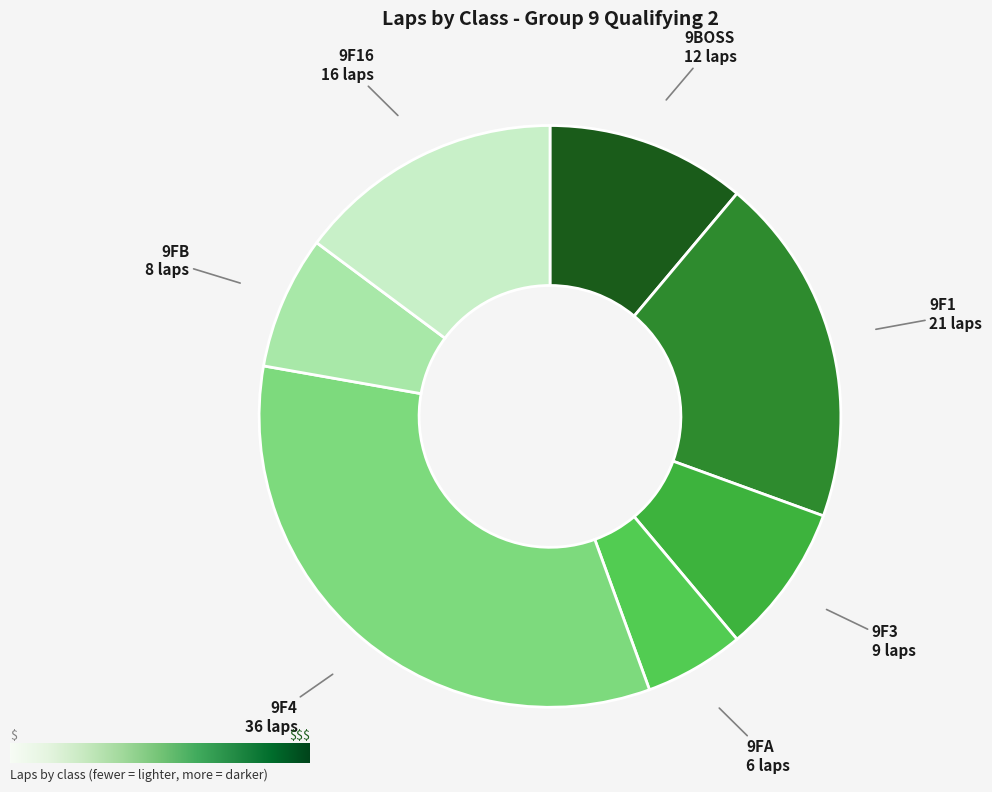

Which category has the smallest portion of the pie?

9FA